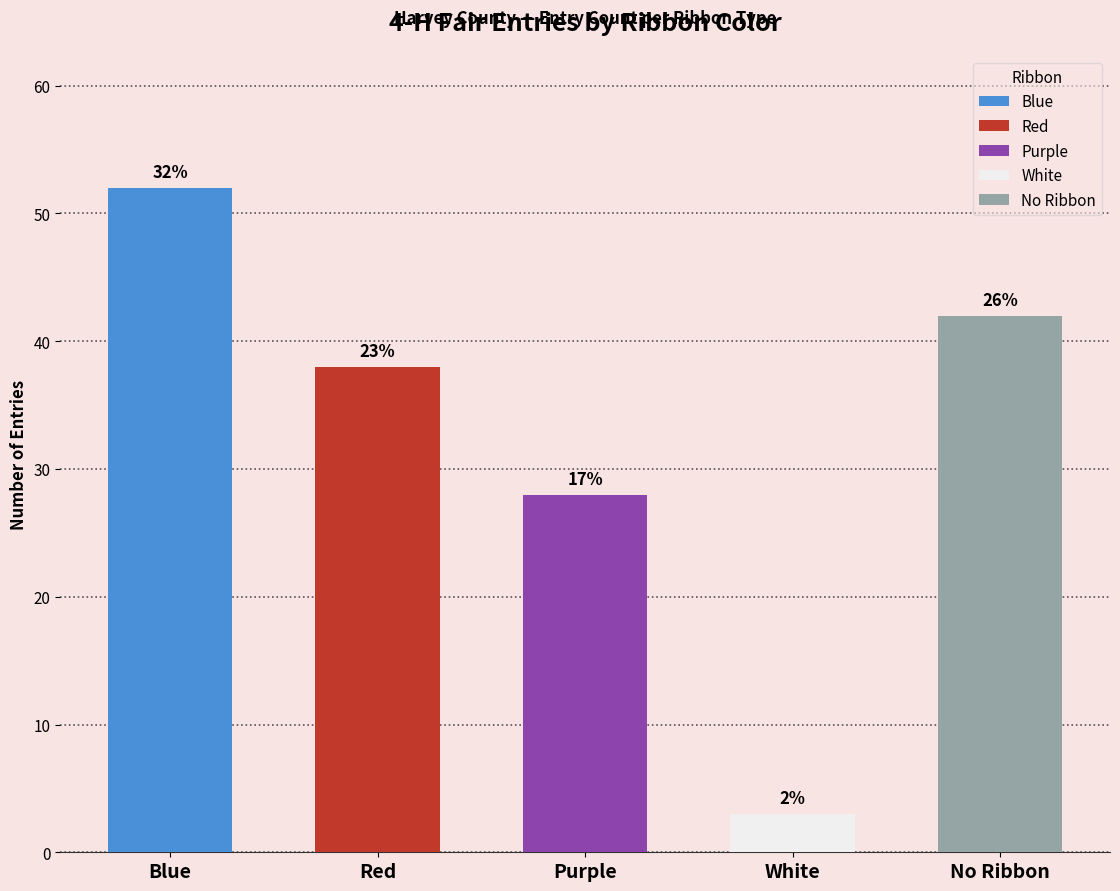

Is it true that the value at Blue is 80?

False